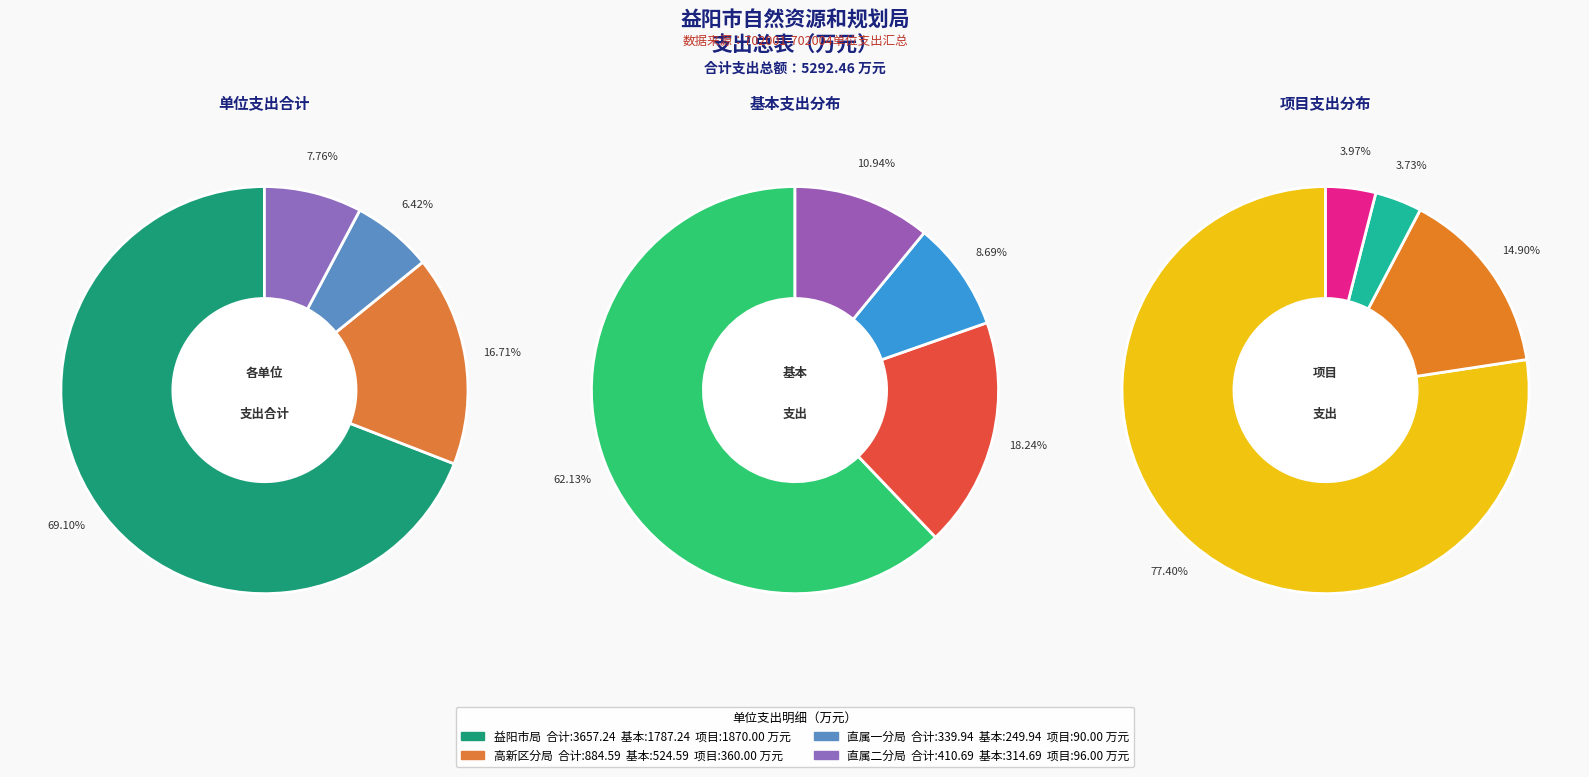

What portion of the pie excludes 益阳市自然资源和规划局直属一分局?

91.3%